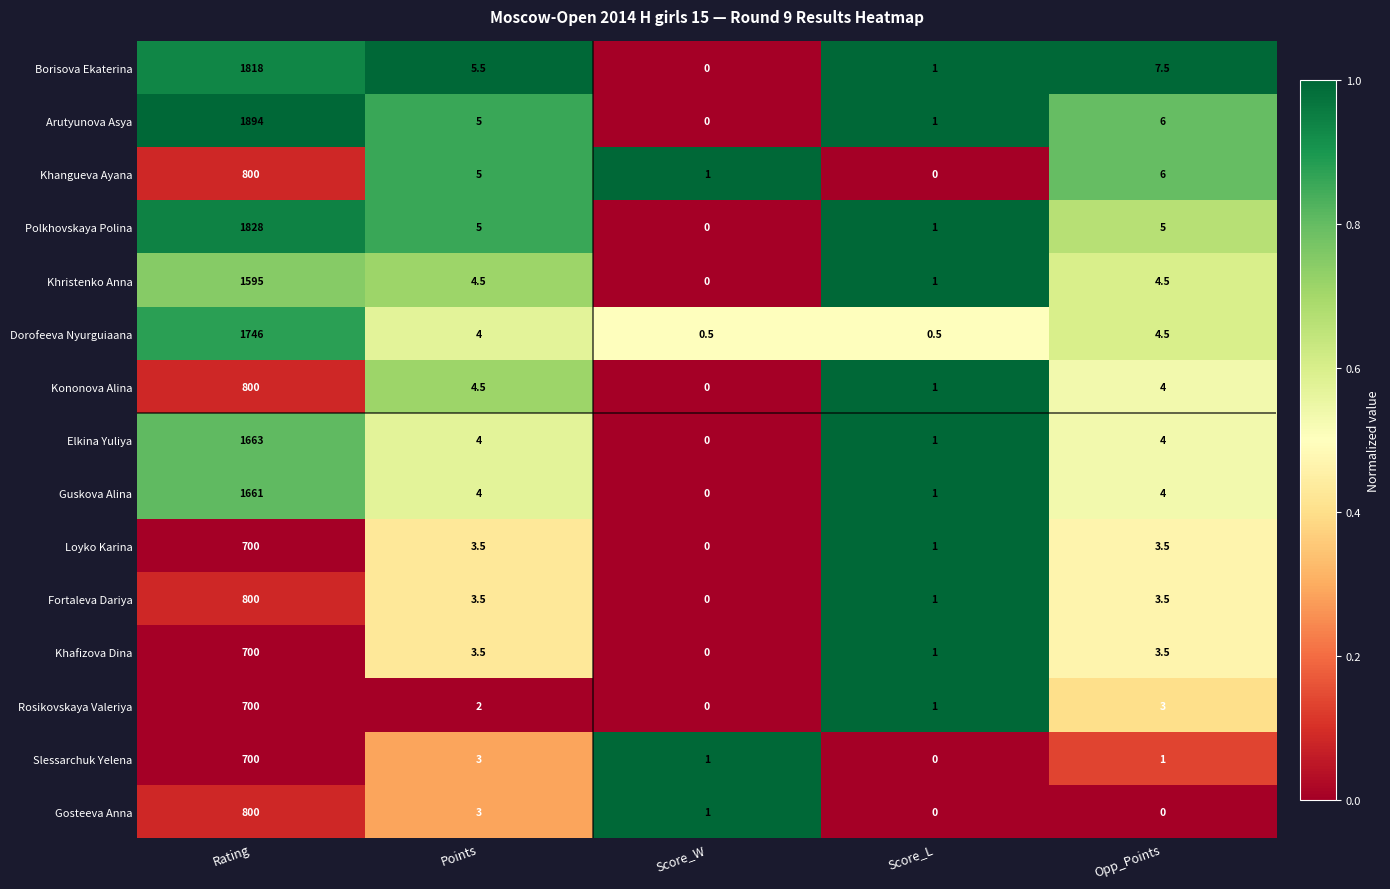

At which label does Khristenko Anna reach its minimum?

Score_W